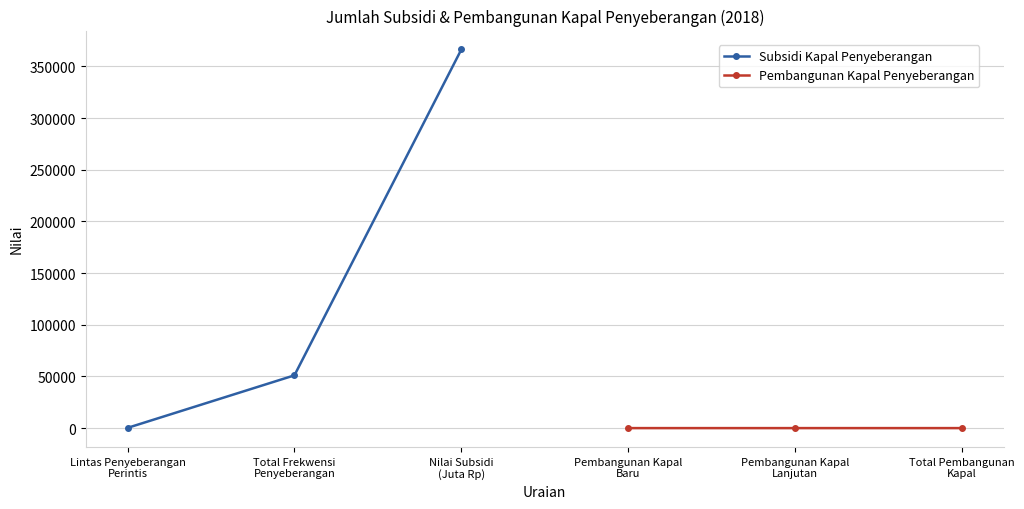

Is this an area chart (filled region under the line)?

No